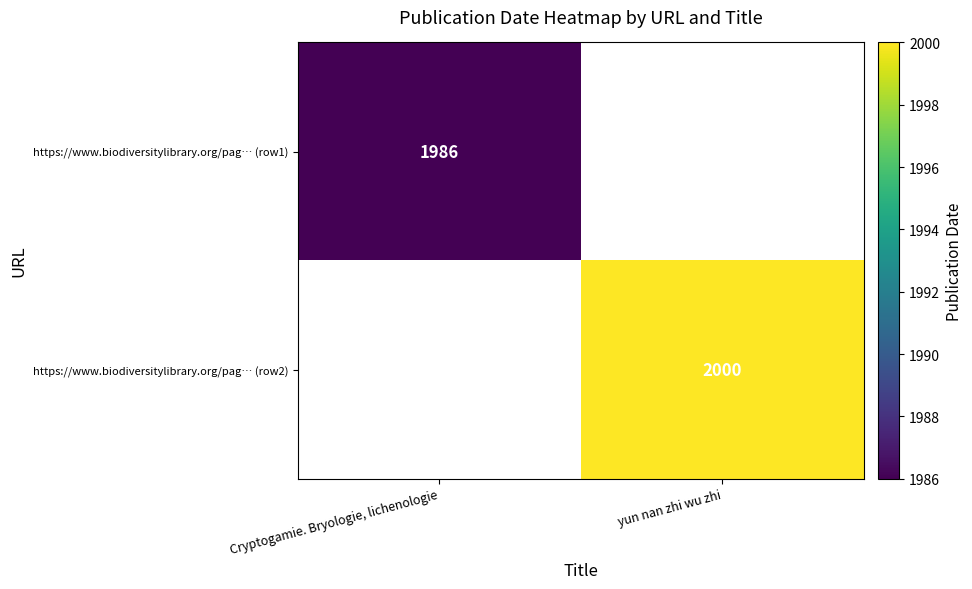

Is it true that https://www.biodiversitylibrary.org/pag… (row2) equals 2000 at yun nan zhi wu zhi?

True